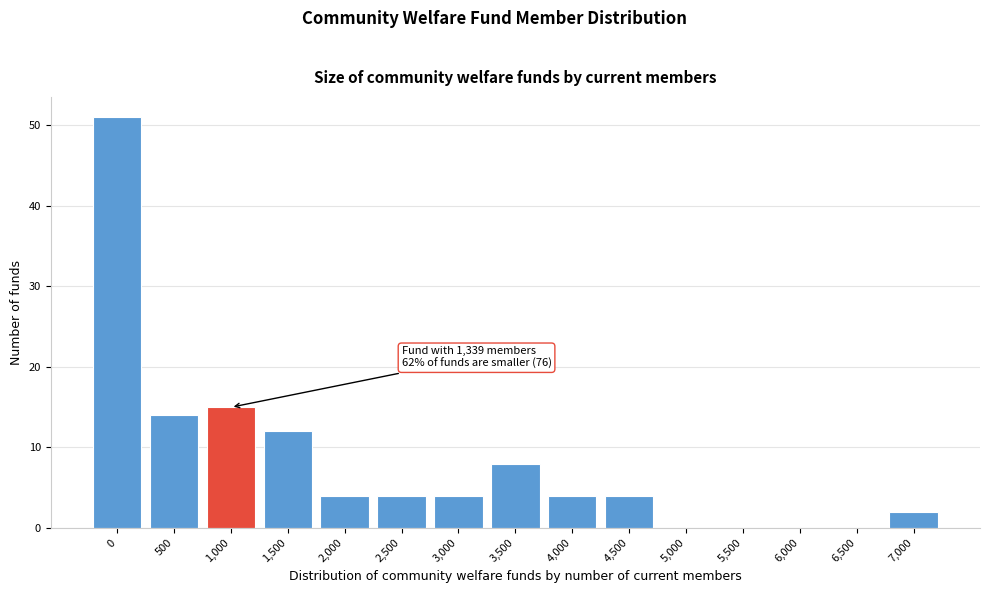

Reading left to right, transcribe all the data shown in this chart.

0=51	500=14	1,000=15	1,500=12	2,000=4	2,500=4	3,000=4	3,500=8	4,000=4	4,500=4	5,000=0	5,500=0	6,000=0	6,500=0	7,000=2